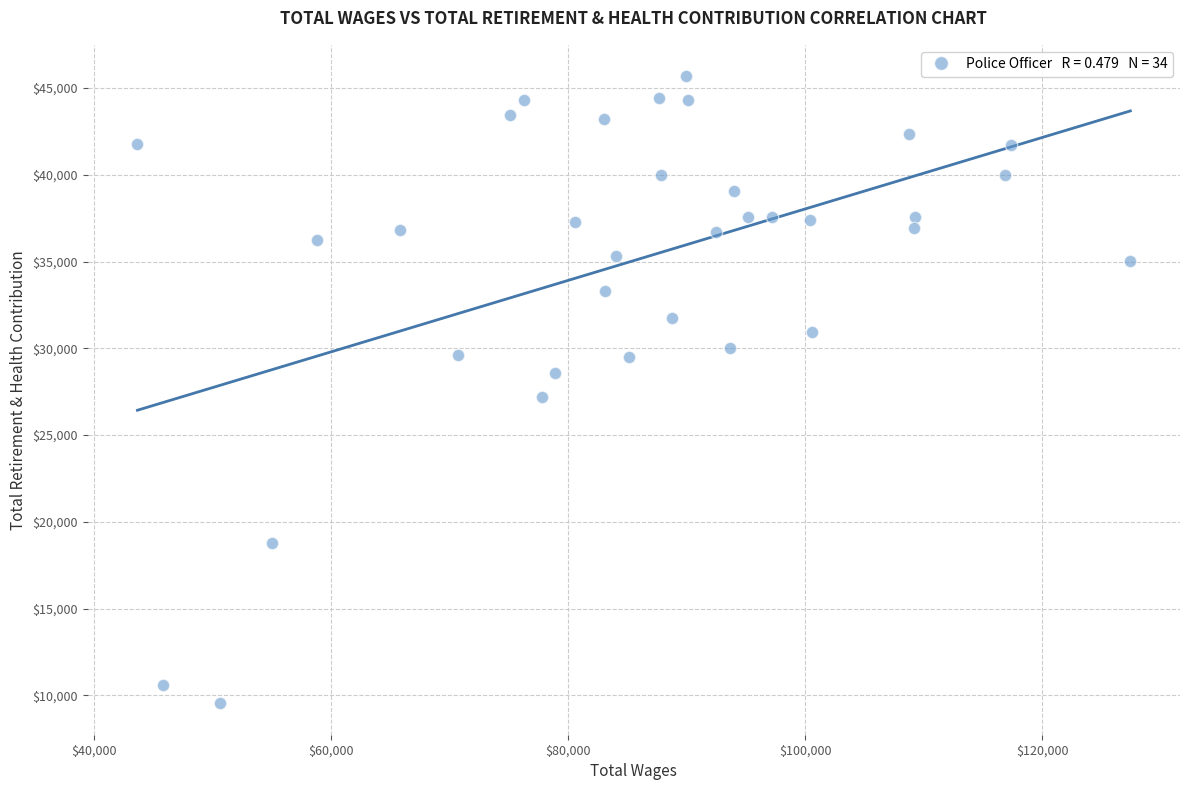

What Y value in the scatter plot is closest to 27613?

27200